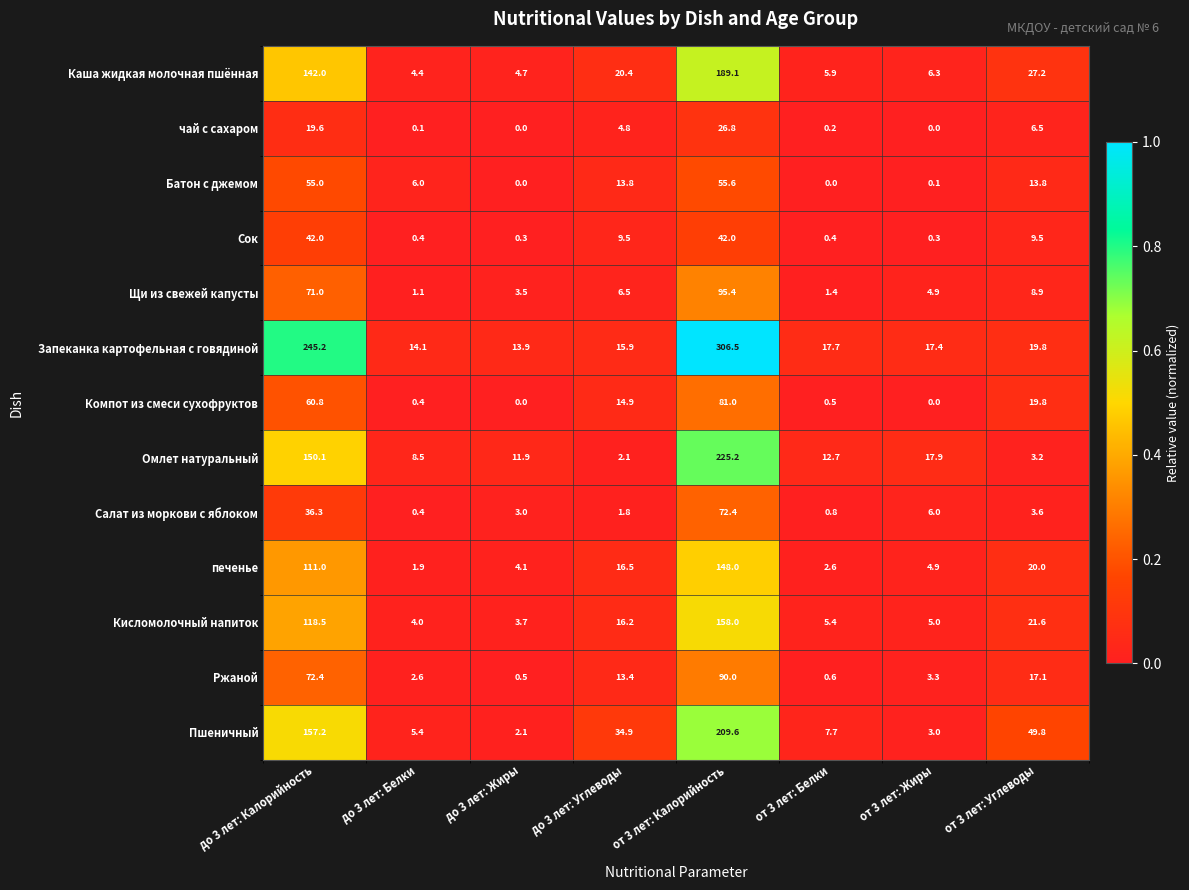

What is the average value of the печенье series?

38.6